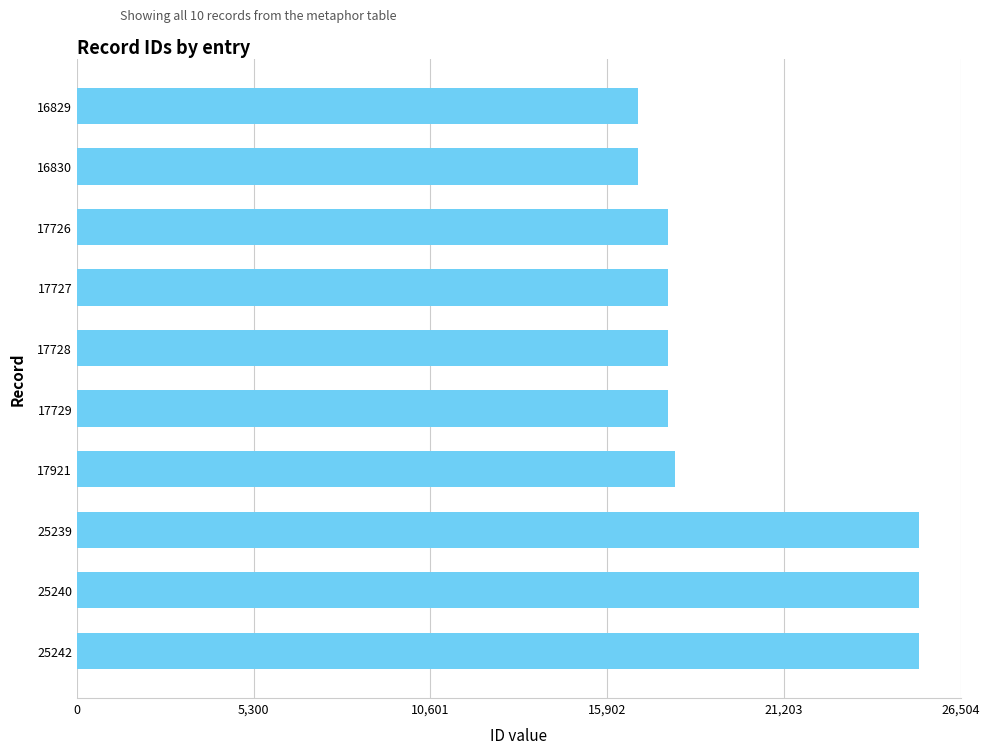

What is the difference between the maximum and minimum values?

8413